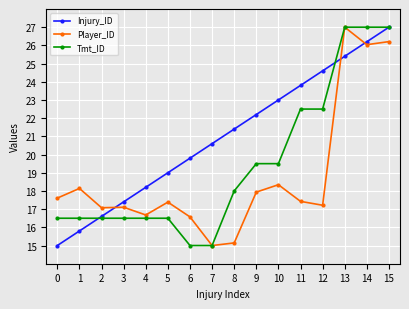

What is the spread (max minus min) of values at 10?

4.7